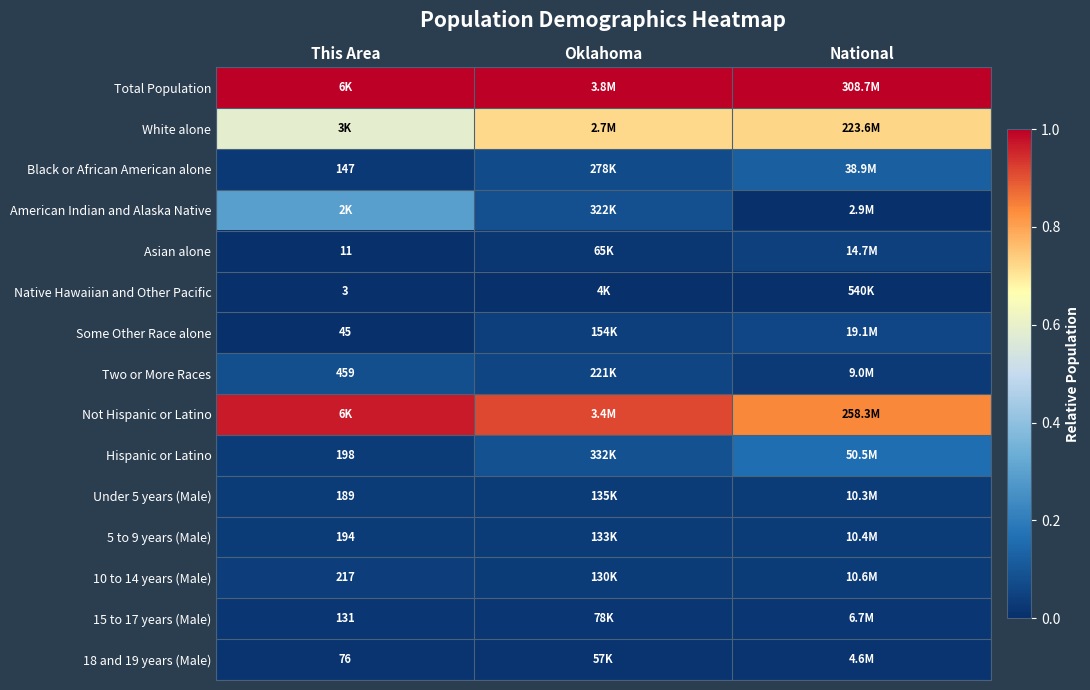

Which has a higher value, This Area or Oklahoma?

Oklahoma